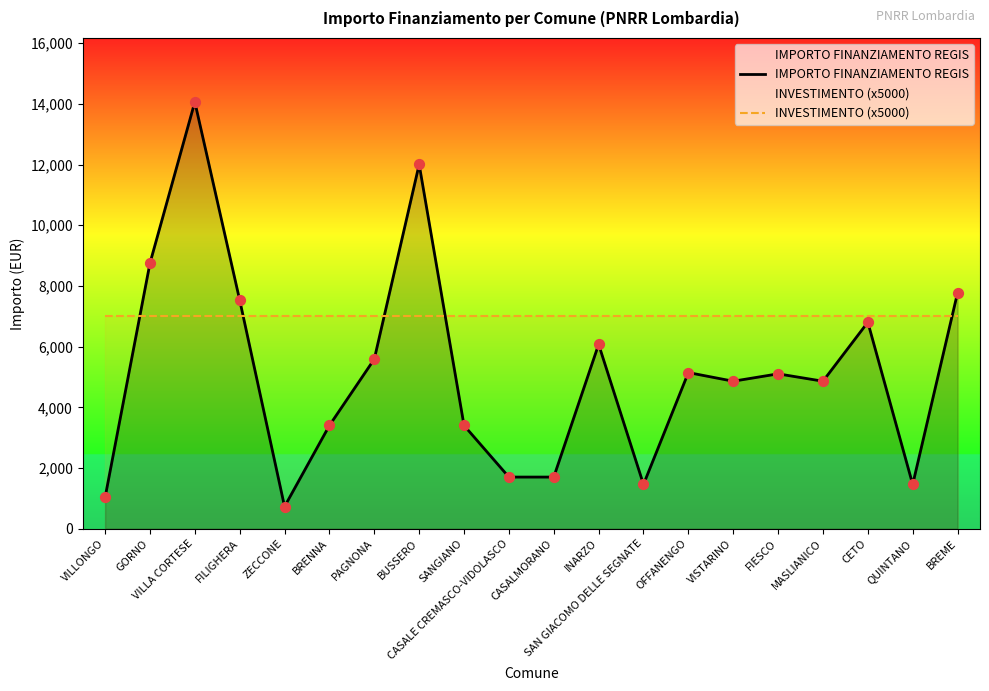

What is the total value across all series at VISTARINO?

11860